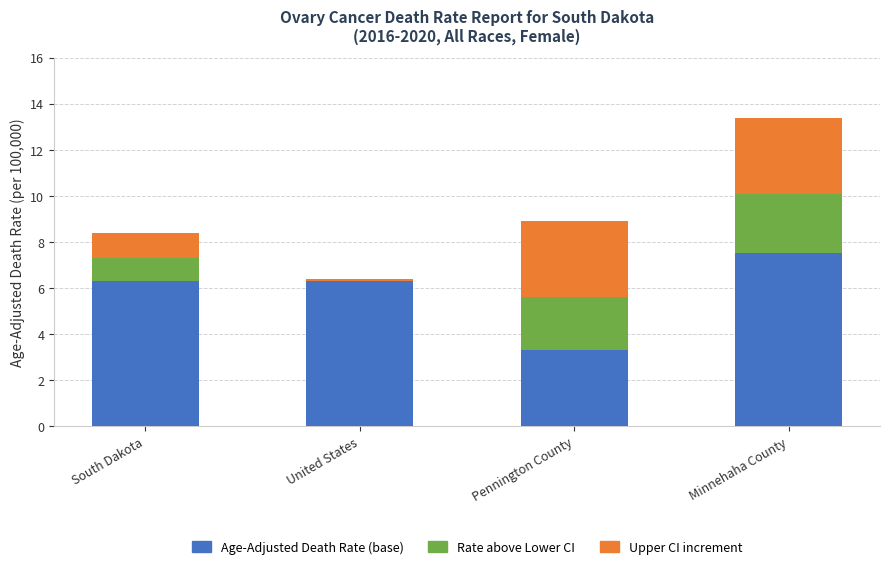

At which category is the sum across all series the highest?

Minnehaha County